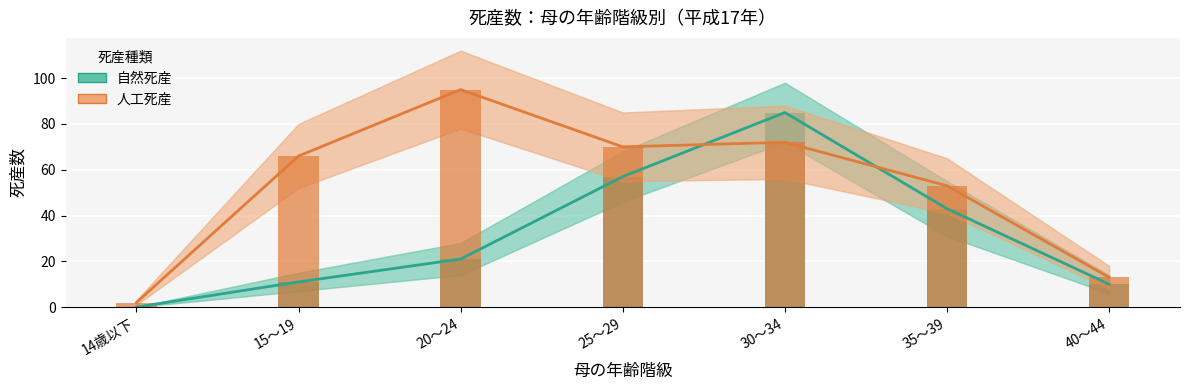

Reading left to right, extract all data points from this chart.

自然死産: 0	11	21	57	85	43	10
人工死産: 2	66	95	70	72	53	13